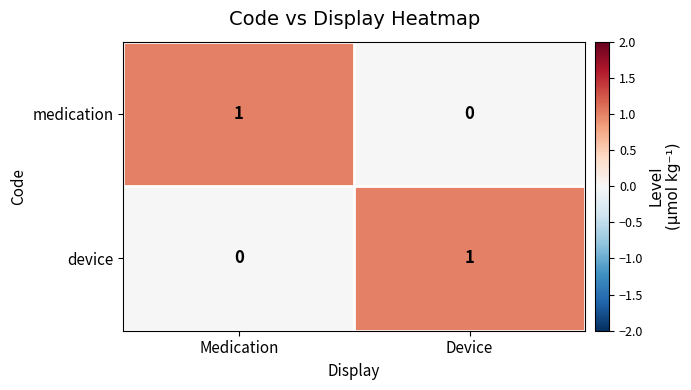

Where is device nearest to the value 0?

Medication